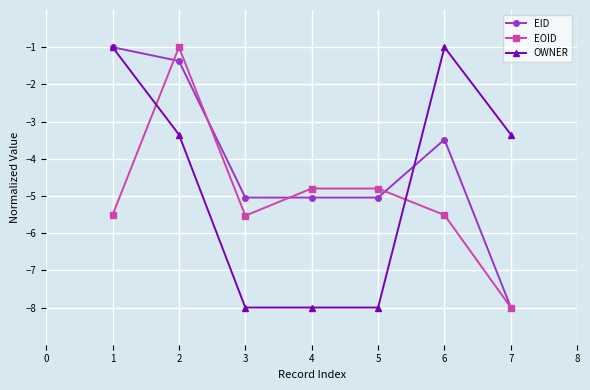

True or false: EOID and EID cross at least once.

True